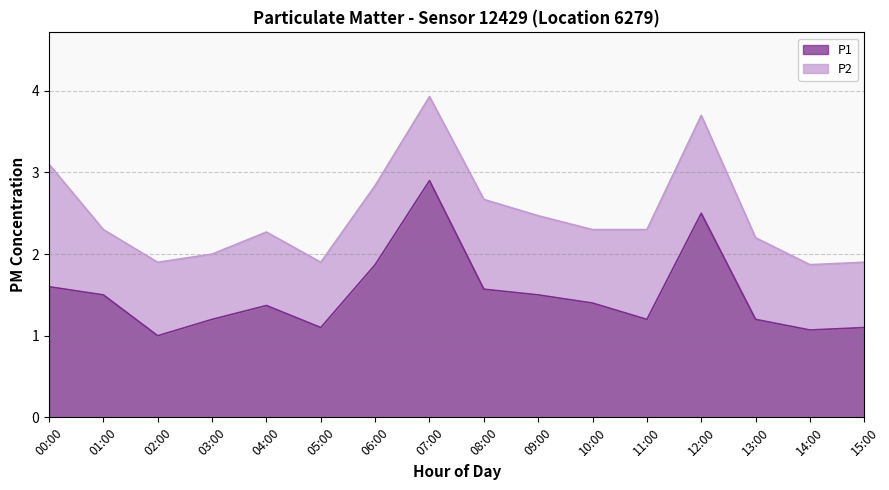

Where is the first local maximum?

04:00